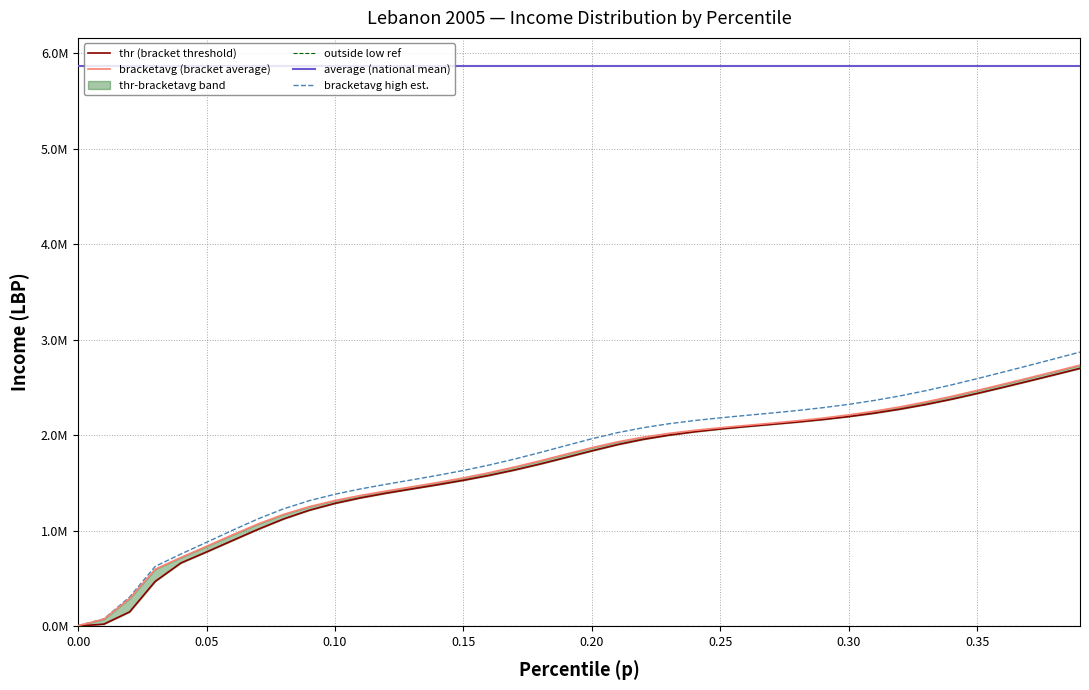

True or false: bracketavg (bracket average) has more than 2 points higher than both neighbors.

False